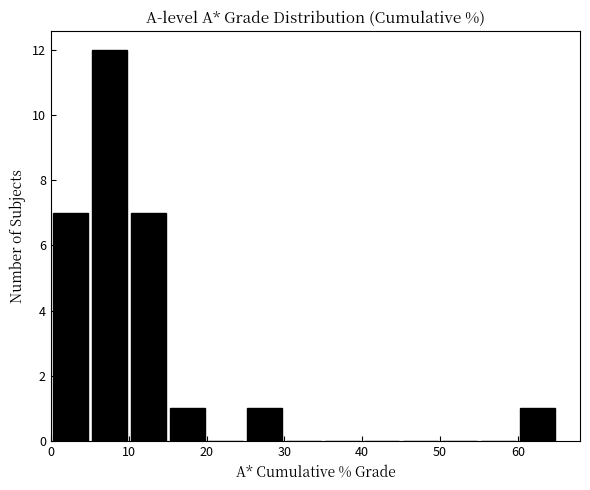

Reading left to right, list every bar in this chart as the range it spans on the x-axis followed by its height. The values are not printed on the chart, so give them approximately, as read against the axis.

0 to 5: 7
5 to 10: 12
10 to 15: 7
15 to 20: 1
20 to 25: 0
25 to 30: 1
30 to 35: 0
35 to 40: 0
40 to 45: 0
45 to 50: 0
50 to 55: 0
55 to 60: 0
60 to 65: 1